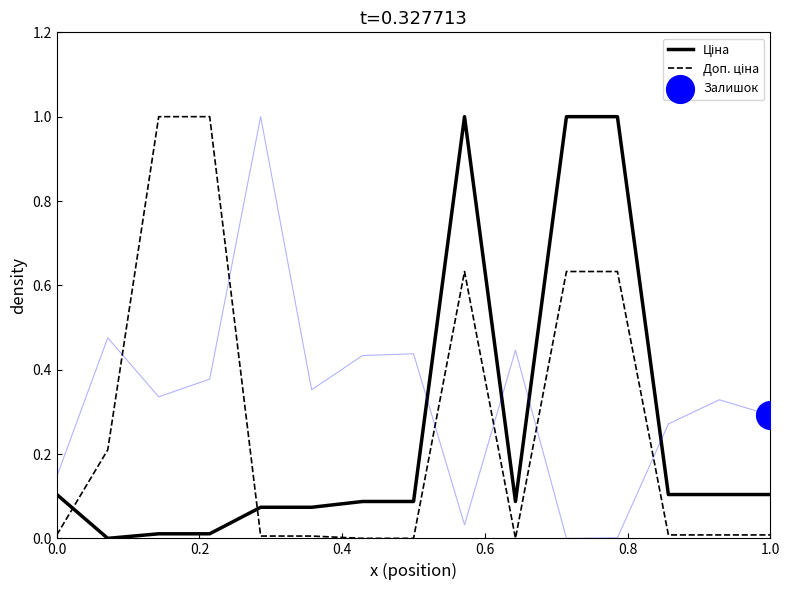

At how many categories does at least one series exceed 0?

15